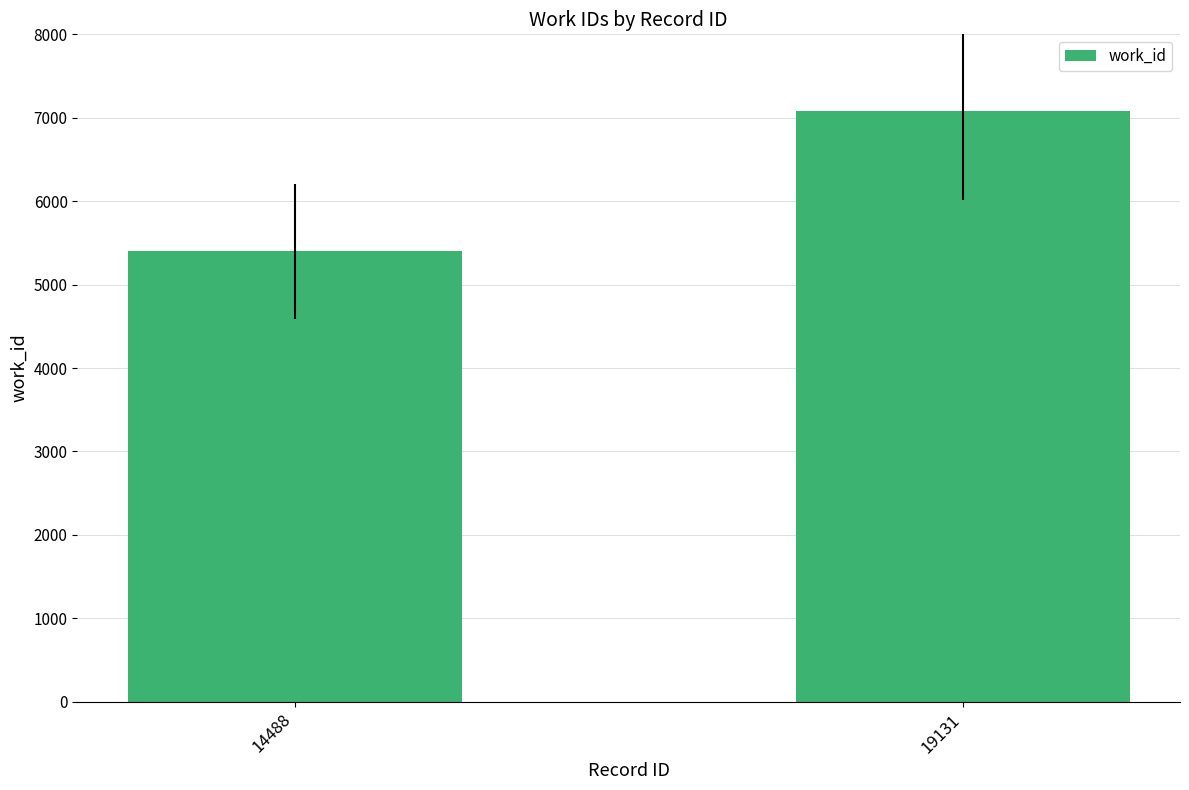

List the labels in order of value, smallest first.

14488, 19131